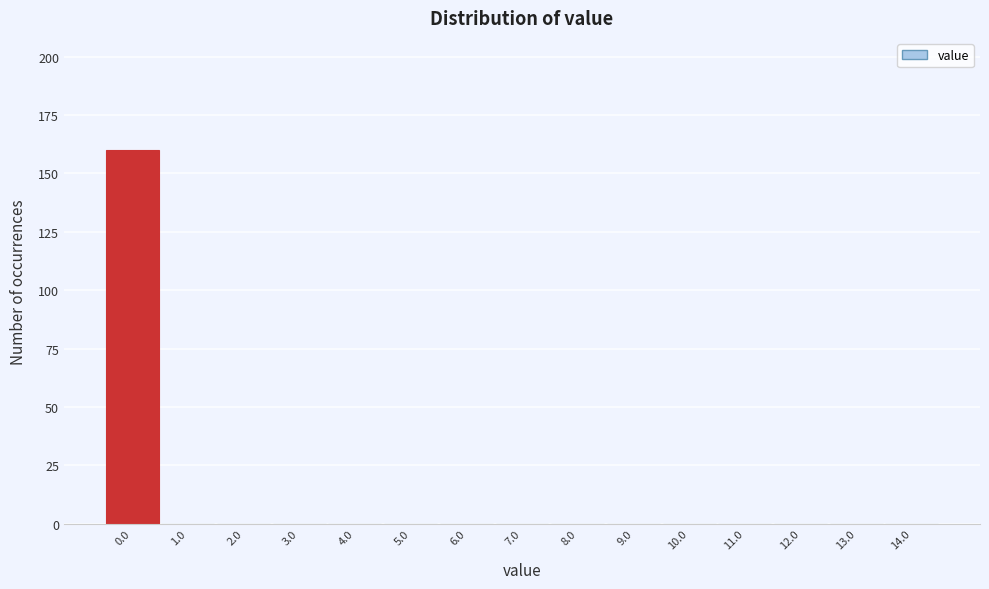

Which range on the x-axis has the tallest bar?

-0.5 to 0.5